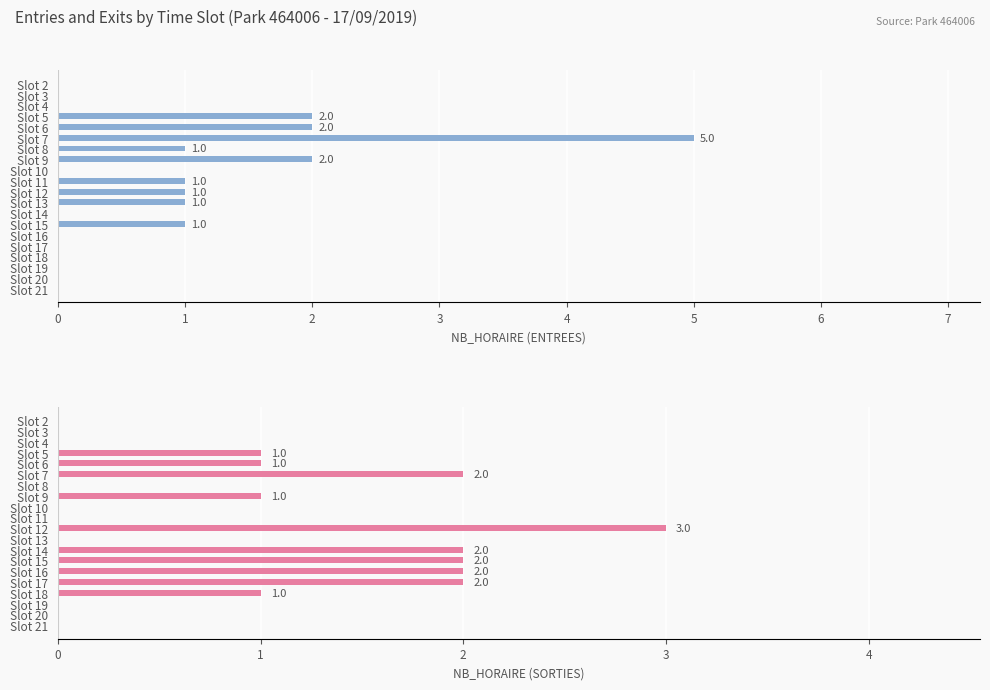

How many series are shown in this chart?

2